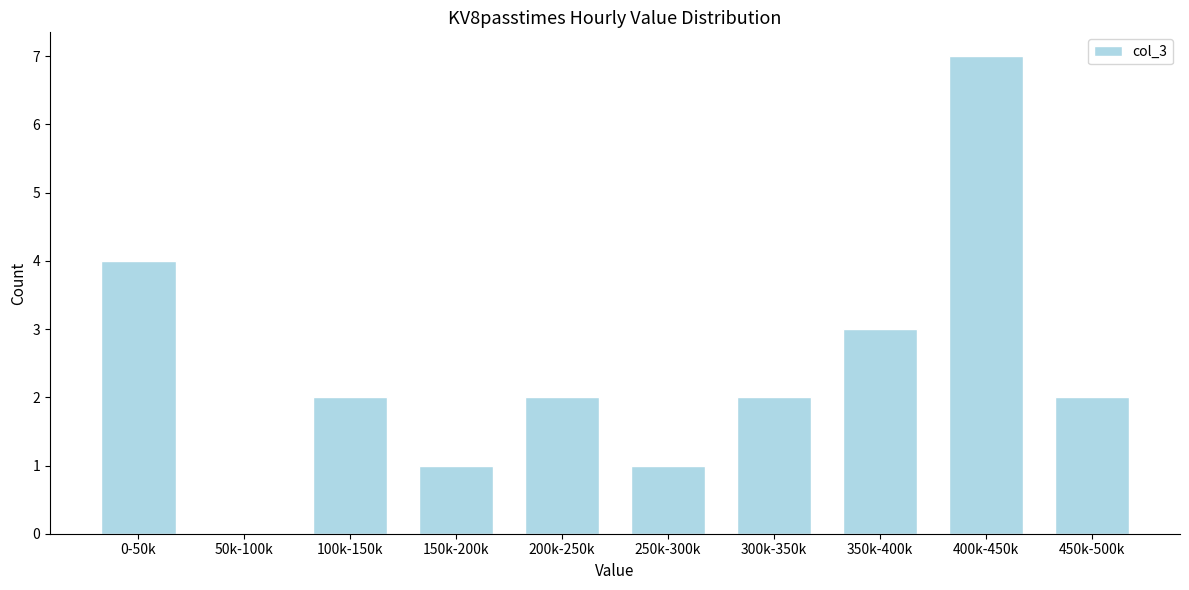

Reading right to left, extract all data points from this chart.

450k-500k=2	400k-450k=7	350k-400k=3	300k-350k=2	250k-300k=1	200k-250k=2	150k-200k=1	100k-150k=2	50k-100k=0	0-50k=4